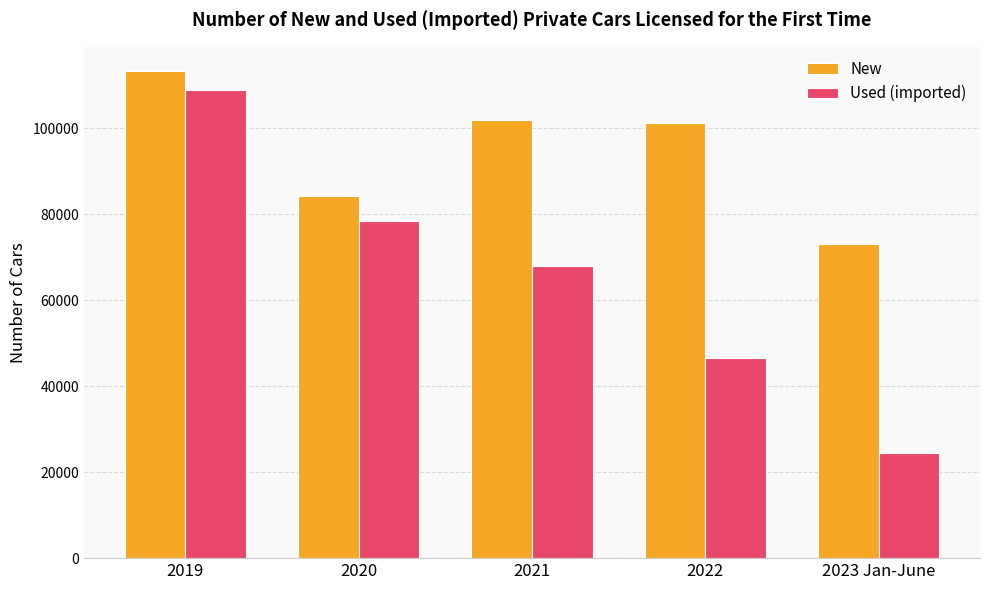

At which label does Used (imported) reach its minimum?

2023 Jan-June